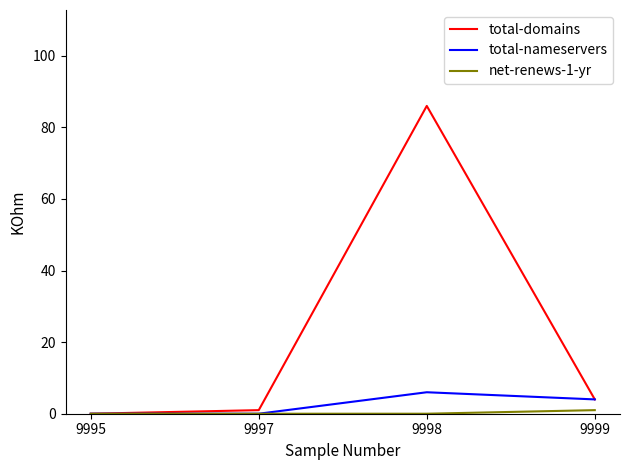

Count the total-nameservers values in the range 0 to 6.

4